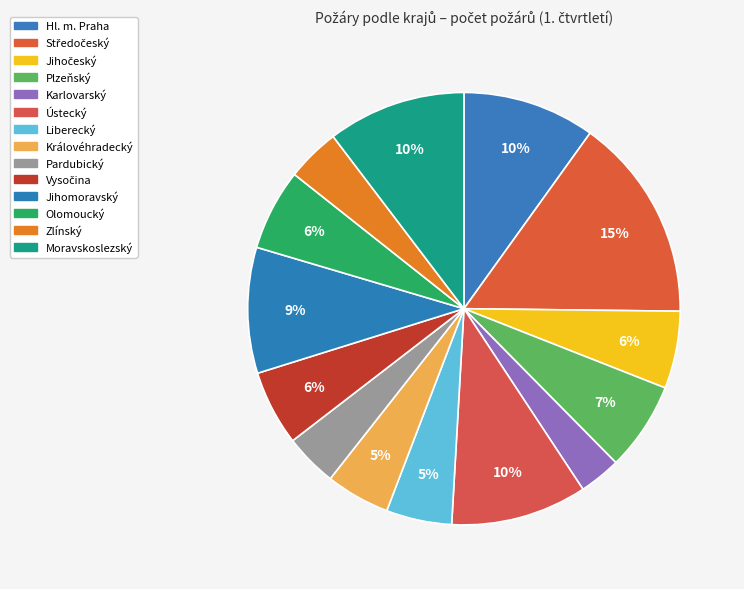

True or false: Hl. m. Praha accounts for 1% of the total.

False